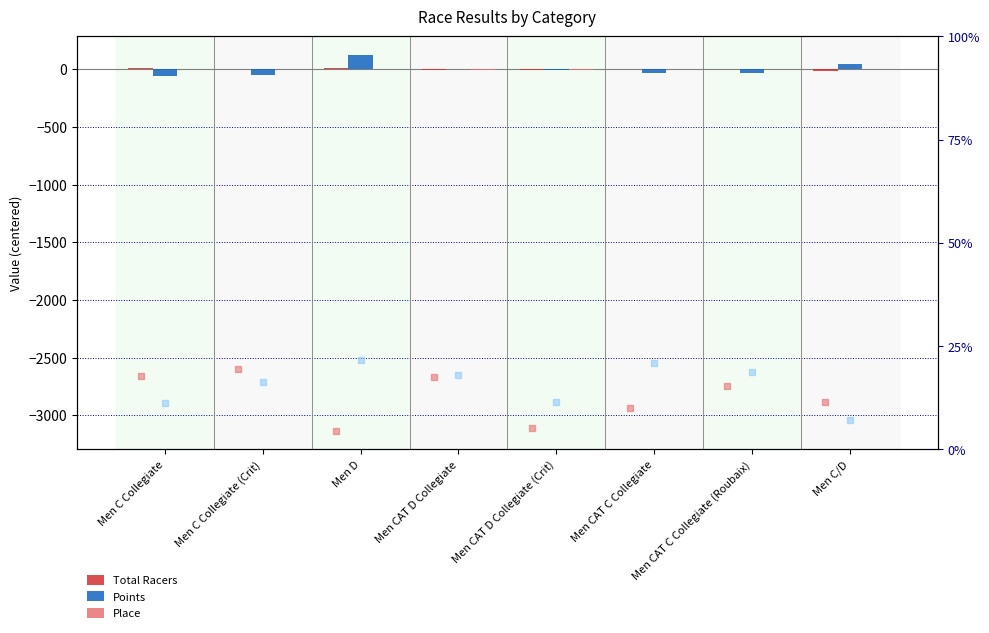

At which category is the sum across all series the highest?

Men D